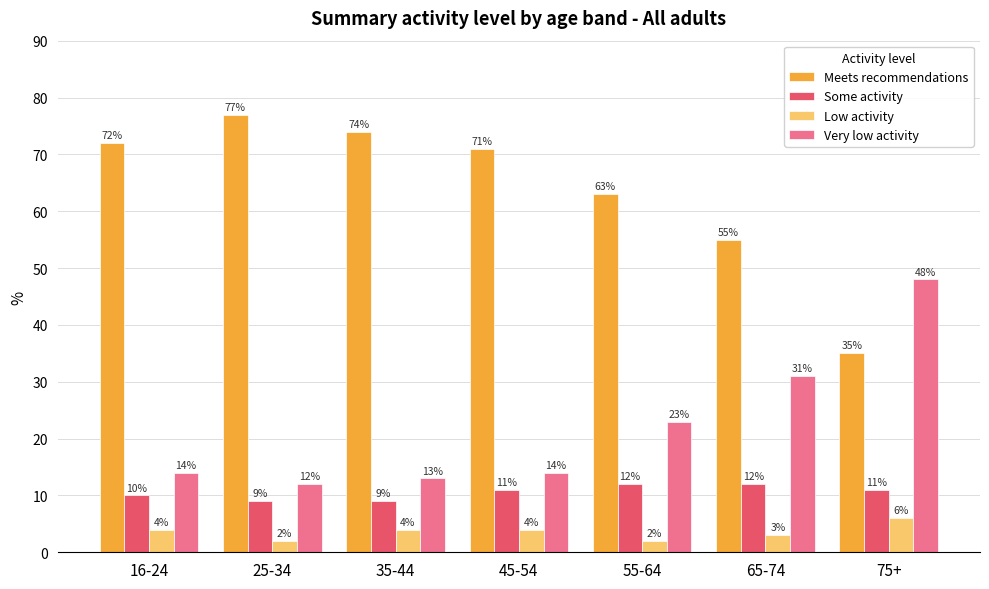

What is the sum of the Low activity values at 55-64 and 35-44?

6